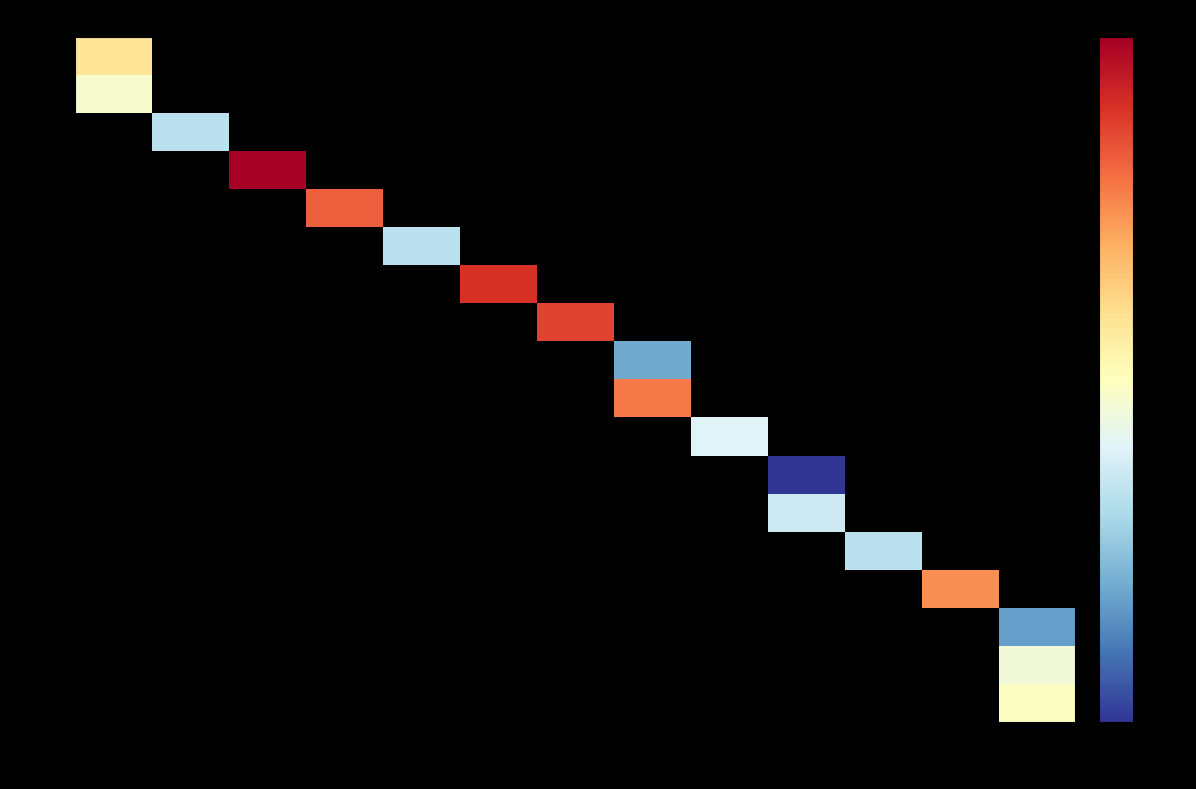

Rank the series by their average value, from lowest to highest.

연번 1, 연번 2, 연번 3, 연번 4, 연번 5, 연번 6, 연번 7, 연번 8, 연번 9, 연번 10, 연번 11, 연번 12, 연번 13, 연번 14, 연번 15, 연번 16, 연번 17, 연번 18